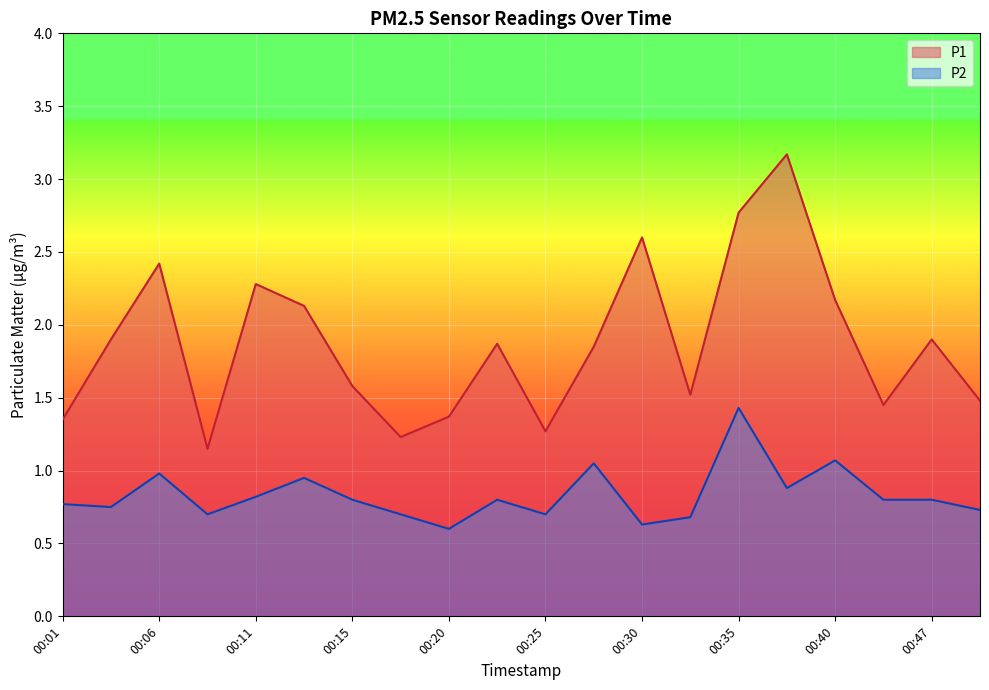

What is the smallest value displayed?

0.6